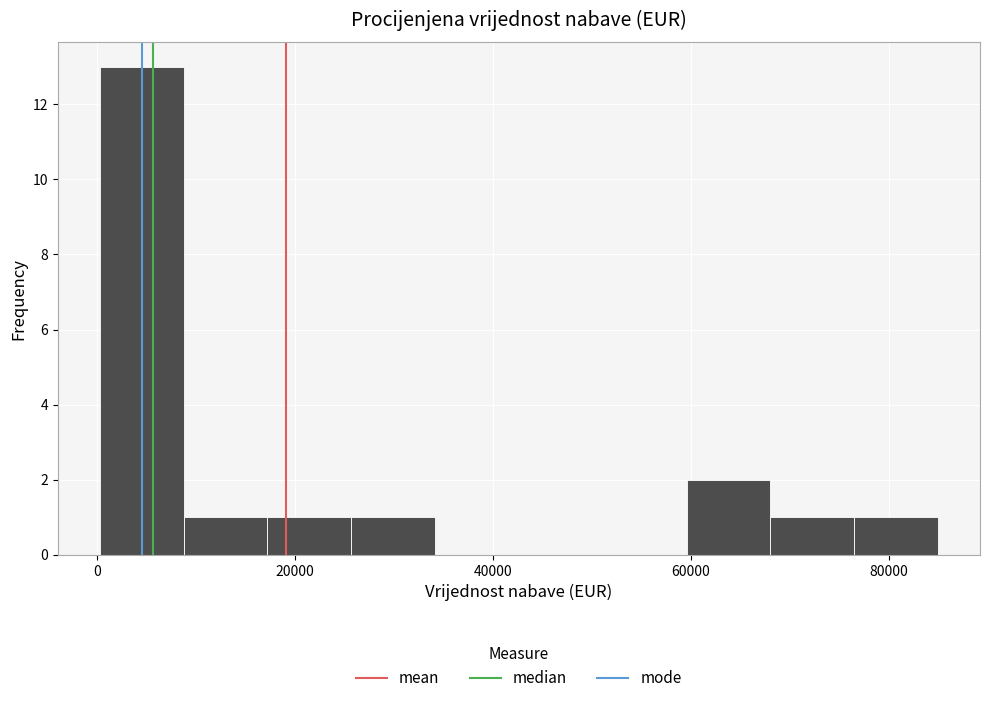

Reading left to right, list every bar in this chart as the range it spans on the x-axis followed by its height. Neither the bar edges nor the heights are printed on the chart, so give them approximately, as read against the axes.

0 to 8000: 13
8000 to 18000: 1
18000 to 26000: 1
26000 to 34000: 1
34000 to 42000: 0
42000 to 52000: 0
52000 to 60000: 0
60000 to 68000: 2
68000 to 76000: 1
76000 to 86000: 1